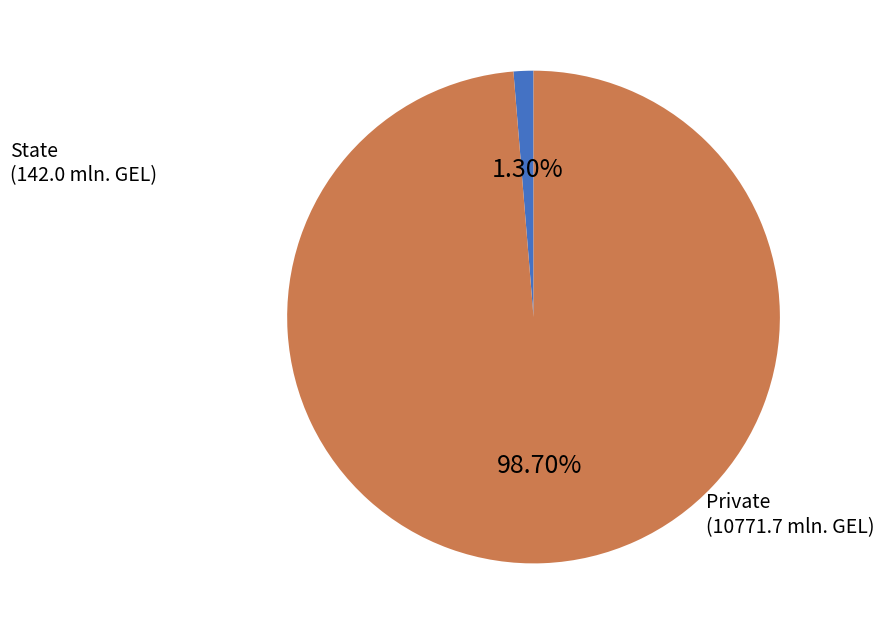

Is there any slice that represents more than half of the pie?

Yes